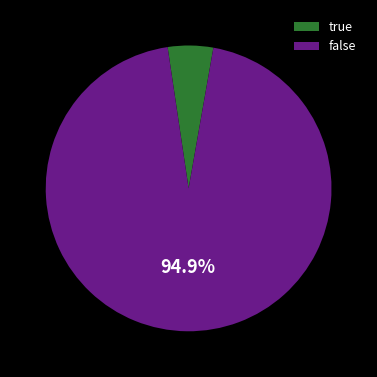

What is the largest slice in the pie chart?

false